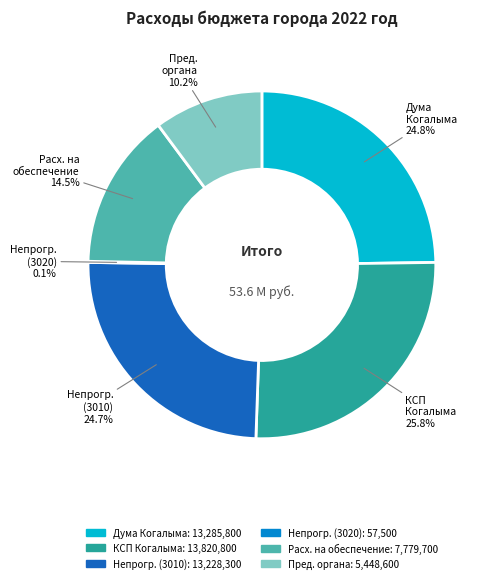

Is there any slice that represents more than half of the pie?

No